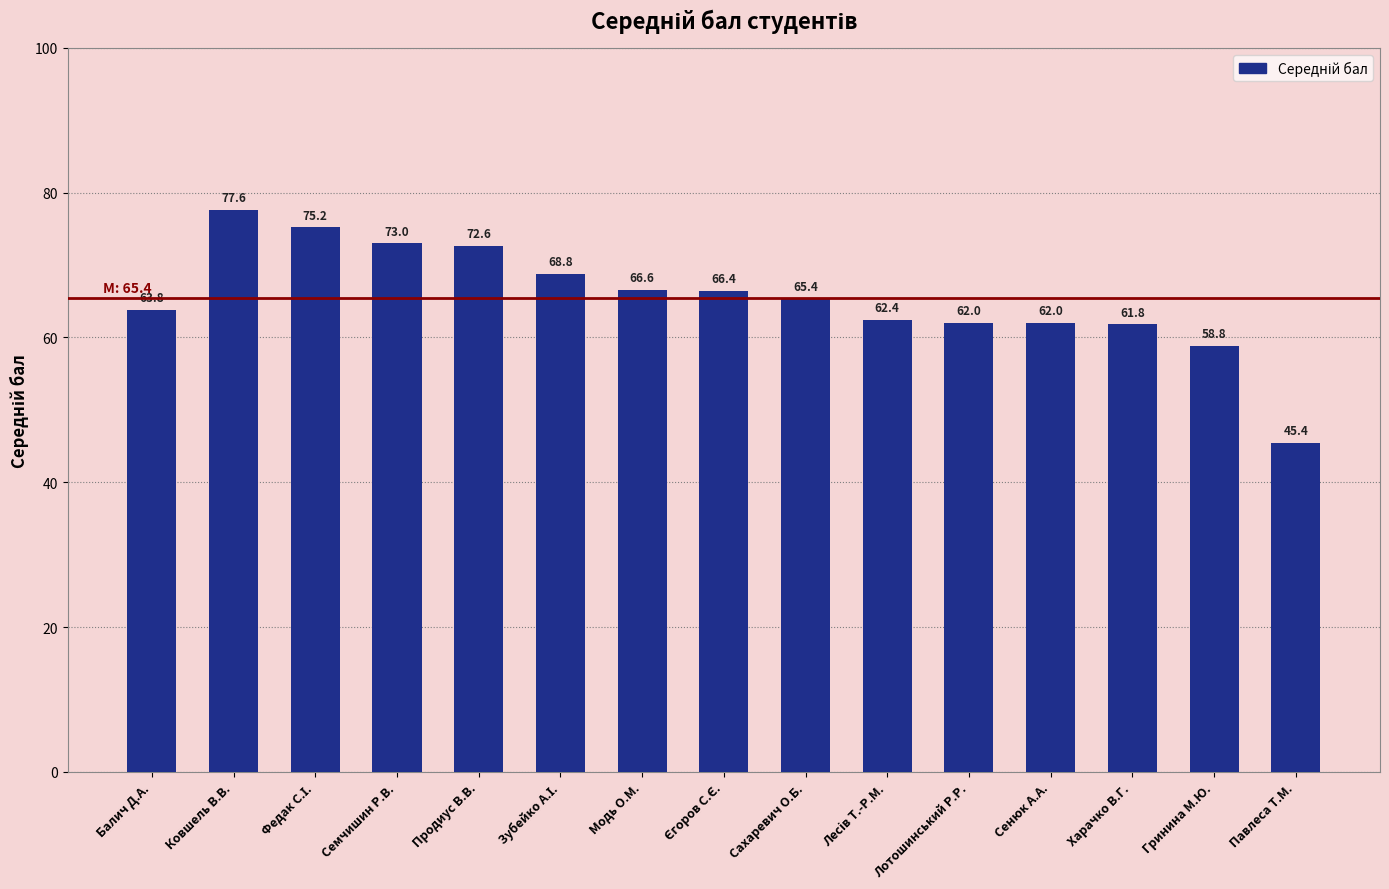

Approximately how many times larger is the value at Балич Д.А. compared to Модь О.М.?

1.0